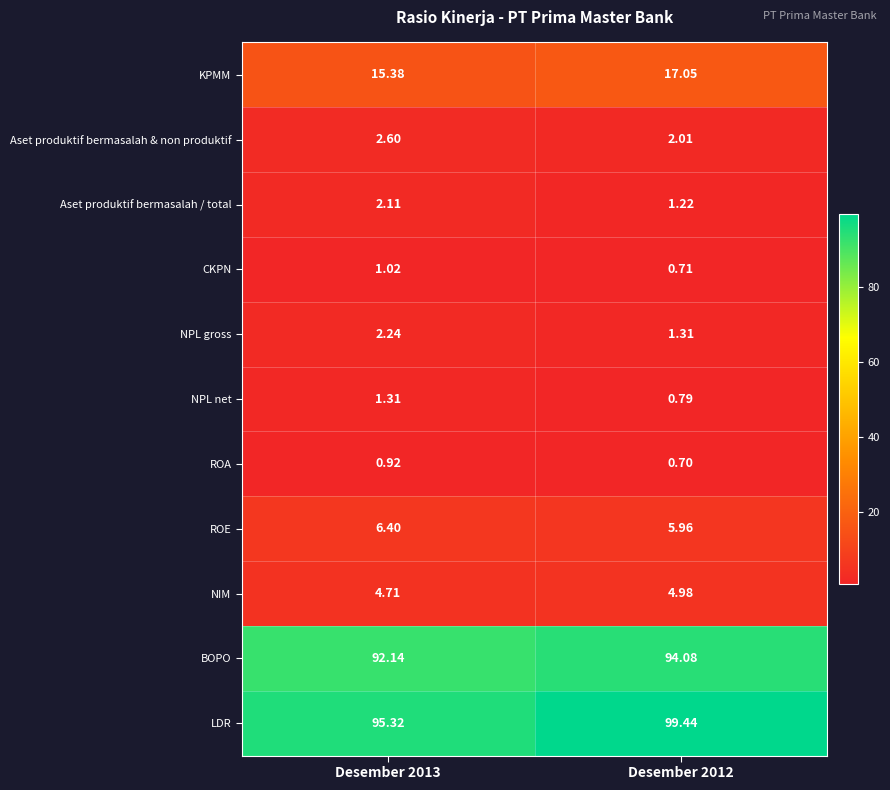

Which series changed the most between Desember 2013 and Desember 2012?

LDR